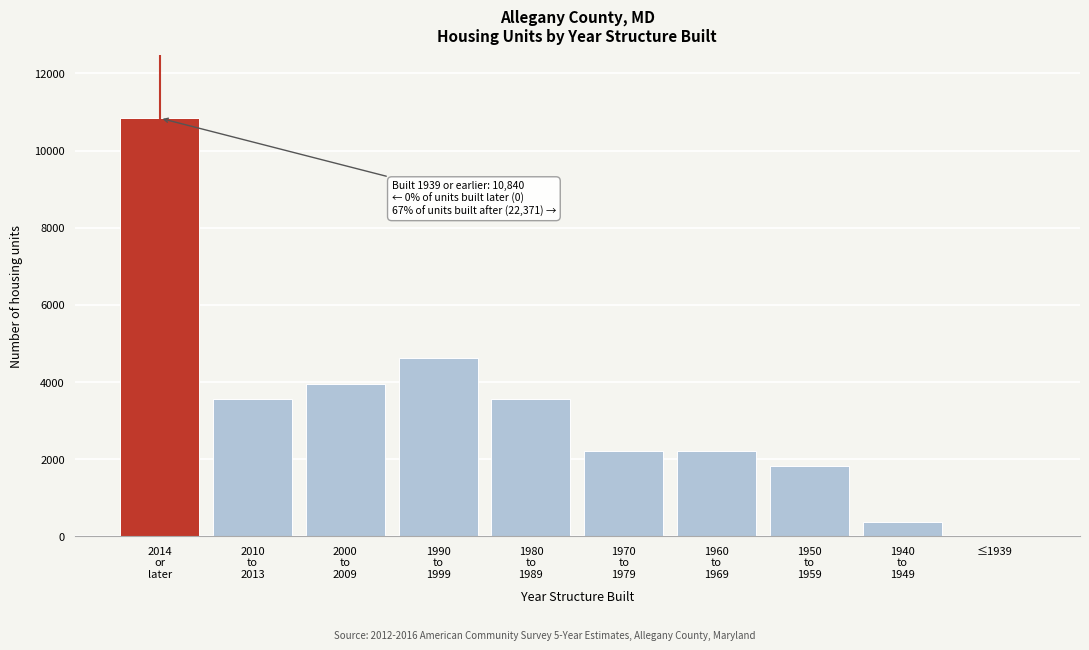

What is the maximum value shown in the chart?

10840